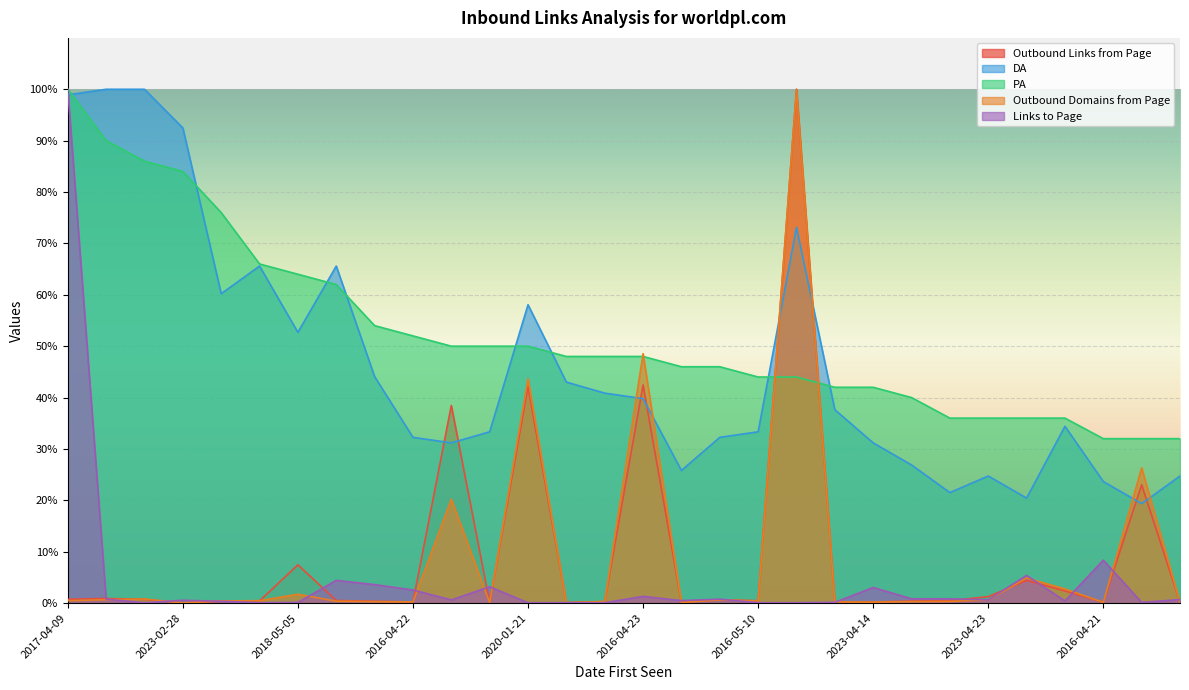

What is the sum of the DA values at 2017-09-22 and 2021-05-25?

51.6